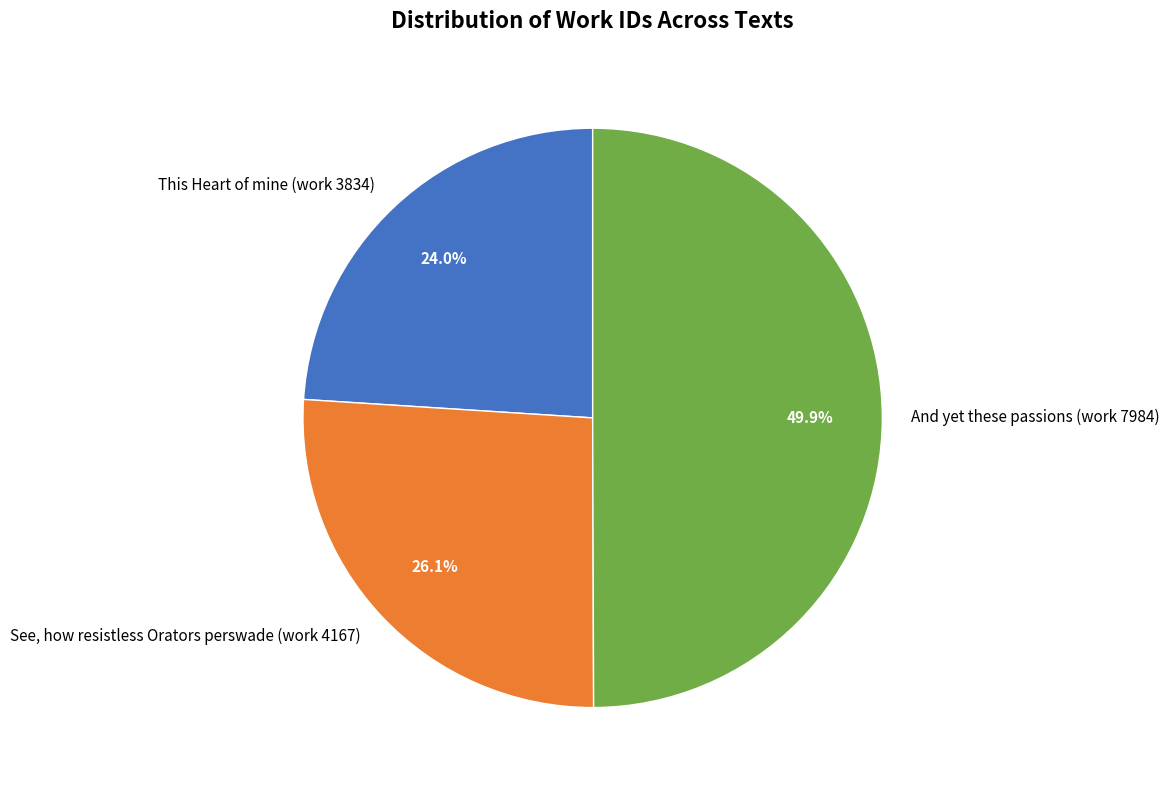

The And yet these passions (work 7984) slice represents 63% of the pie. True or false?

False